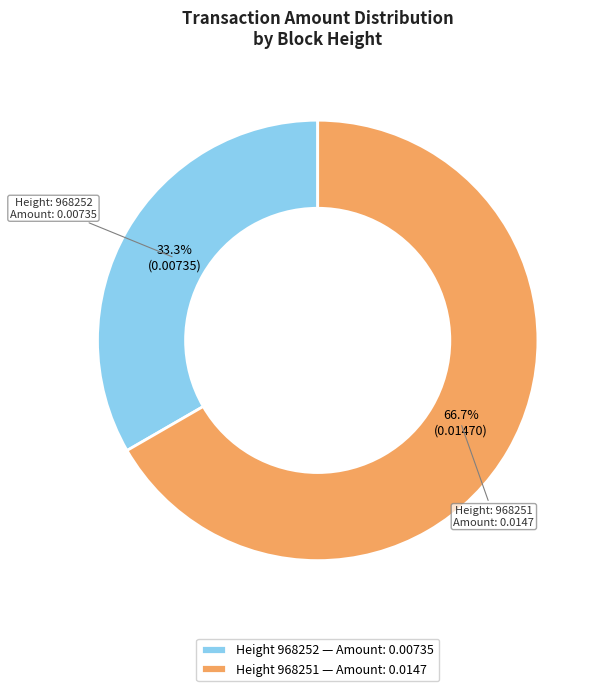

To the nearest percent, what is the average slice percentage?

50%